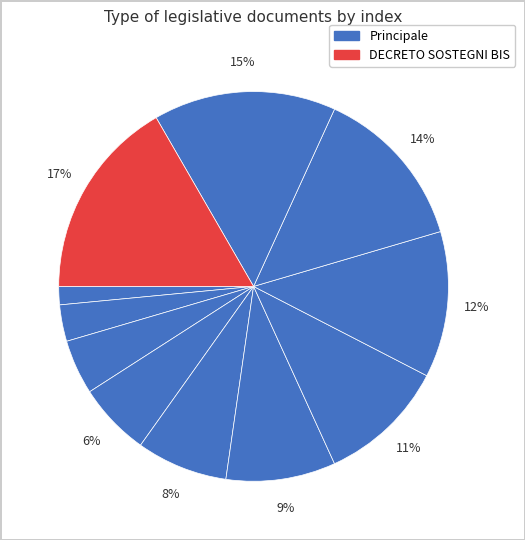

Count the number of slices in the pie.

11